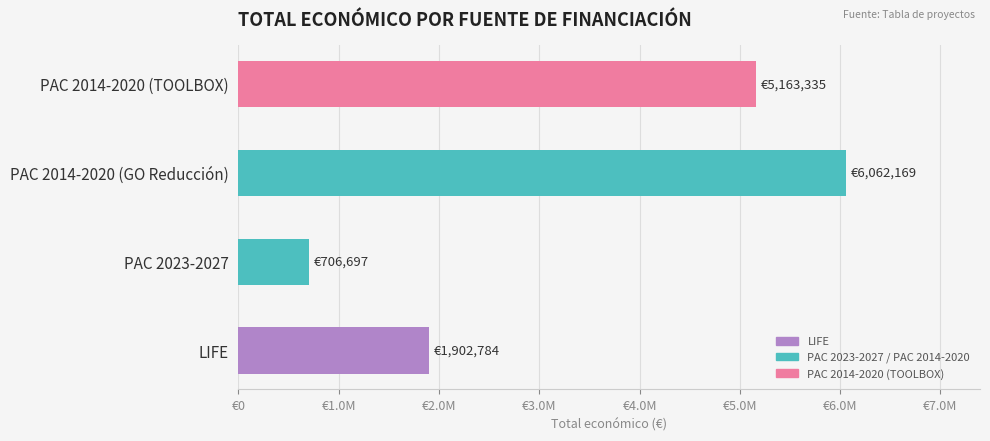

Where is the data nearest to the value 3384433?

LIFE